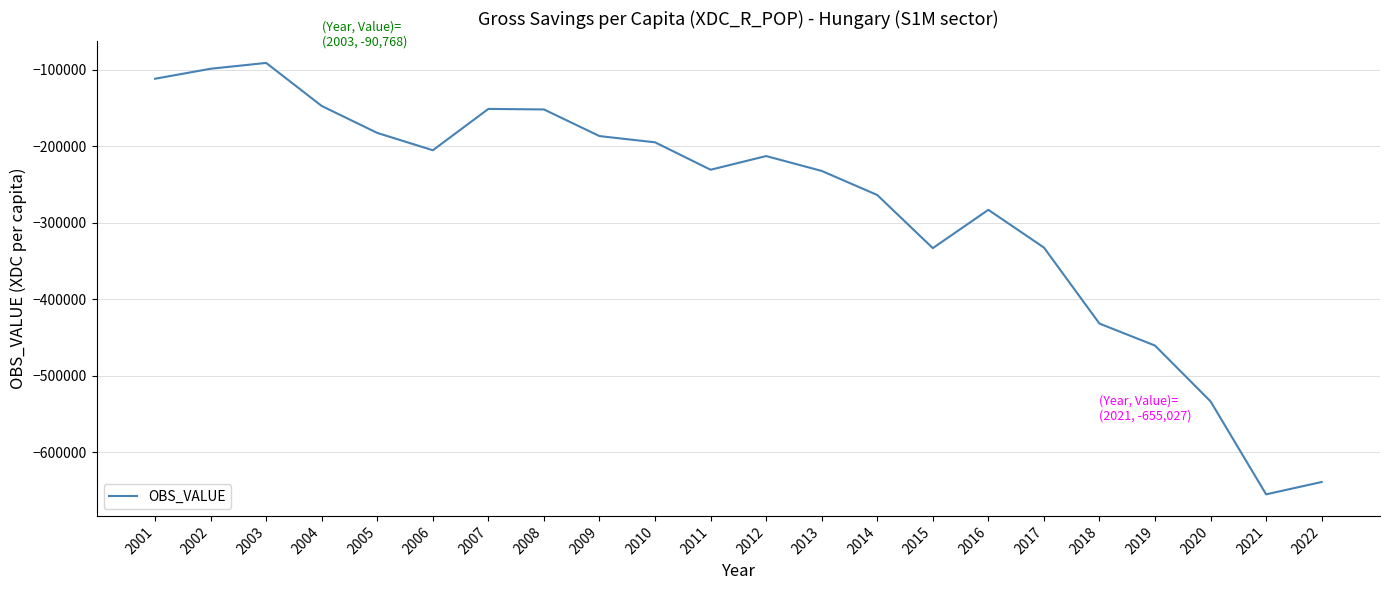

What is the difference between the maximum and minimum values?

564258.3